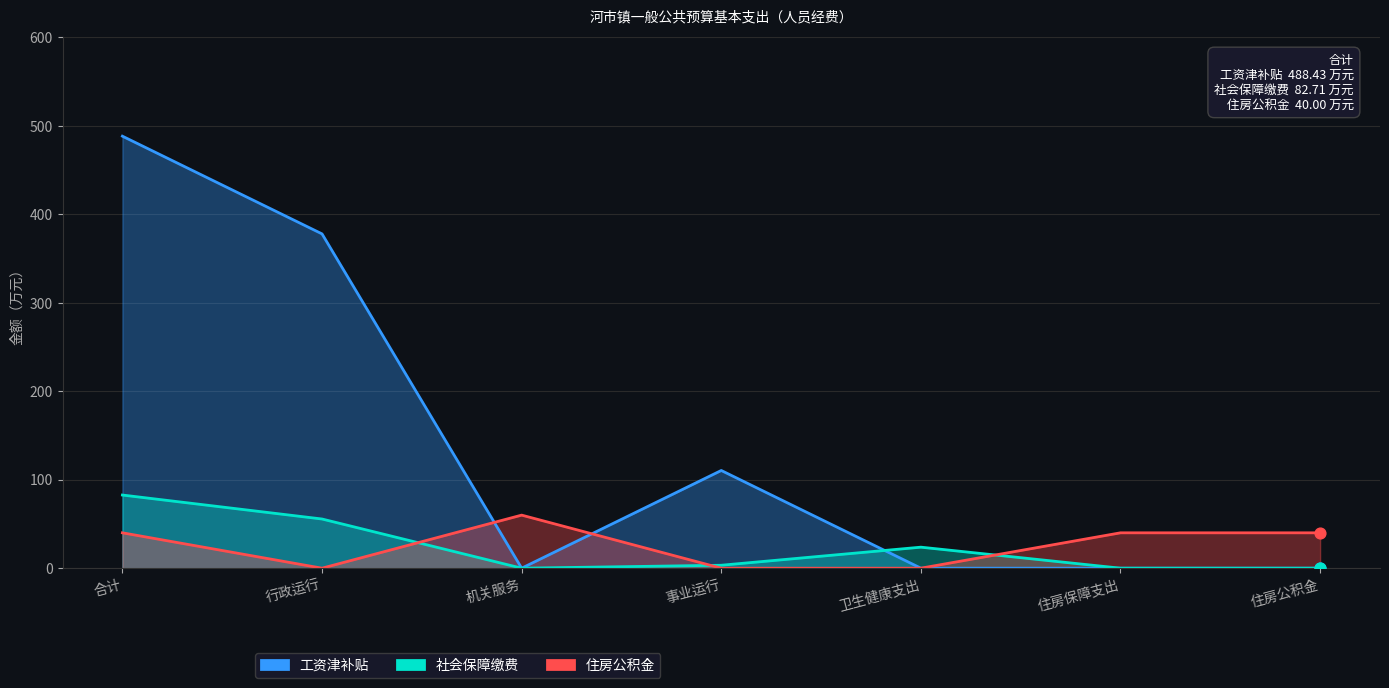

Is the value of 住房公积金 at 机关服务 greater than the value of 社会保障缴费 at 事业运行?

Yes